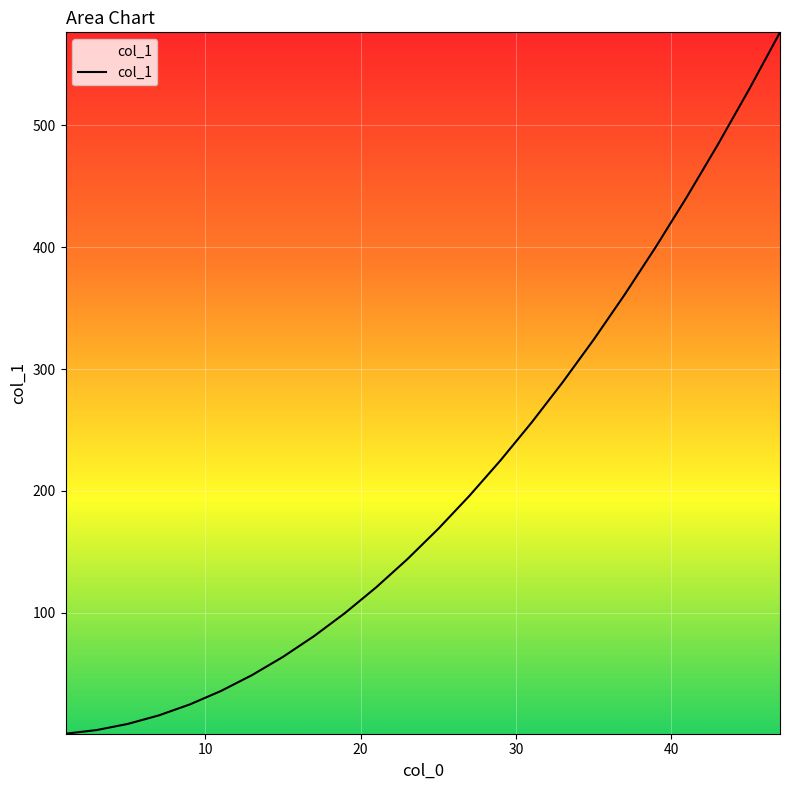

What is the greatest value displayed?

576